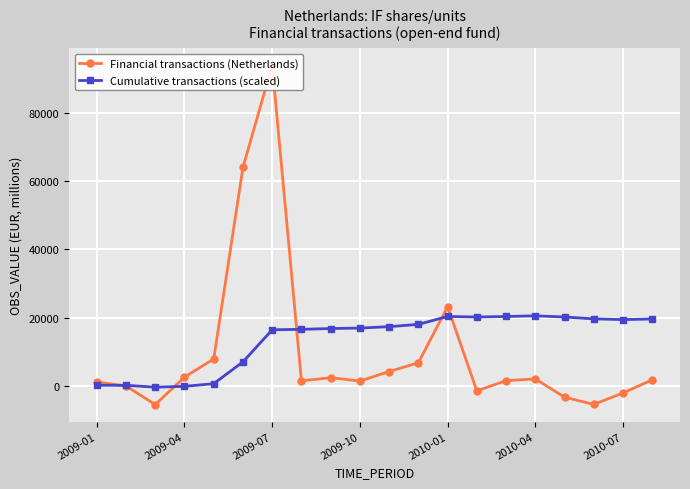

Which series has the largest total across all categories?

Cumulative transactions (scaled)